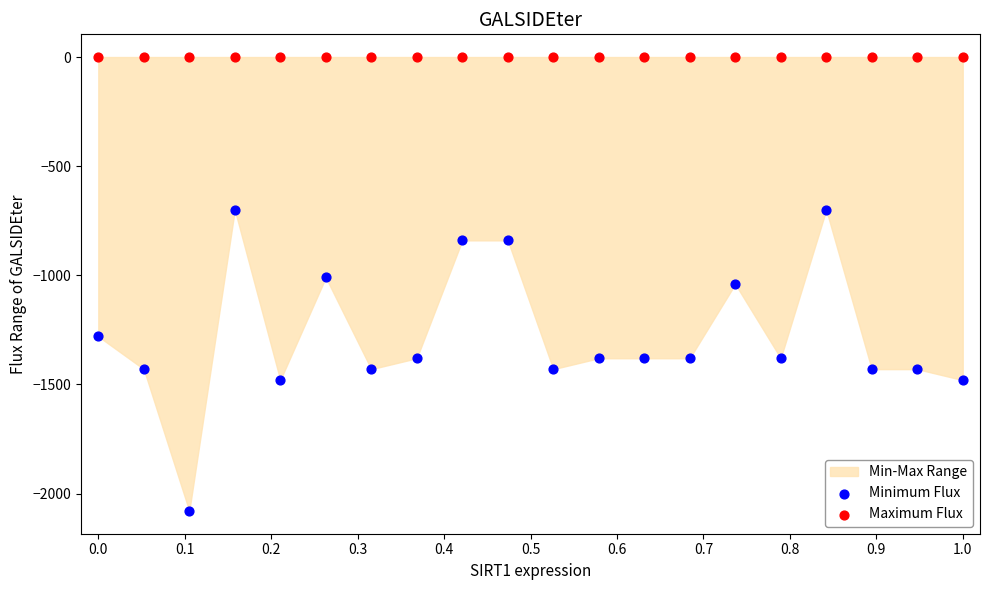

Which series contains the highest Y value?

Maximum Flux